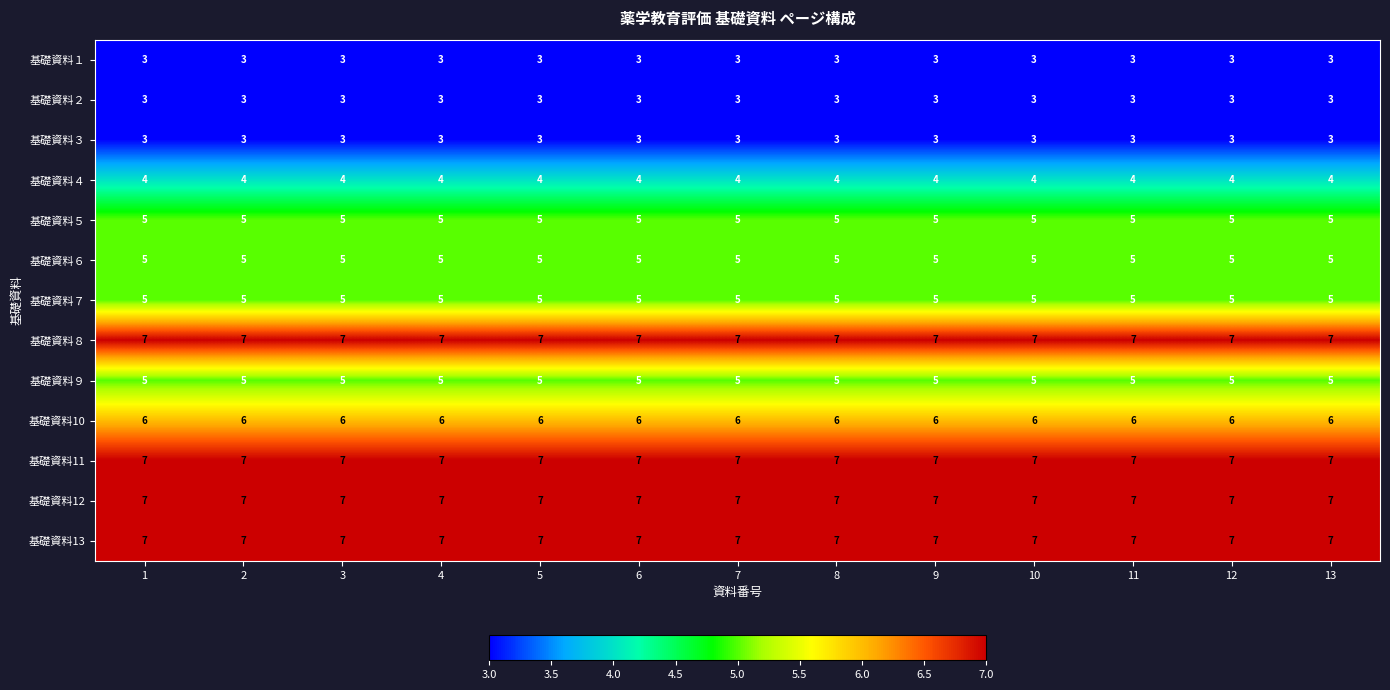

What is the average value of the 基礎資料10 series?

6